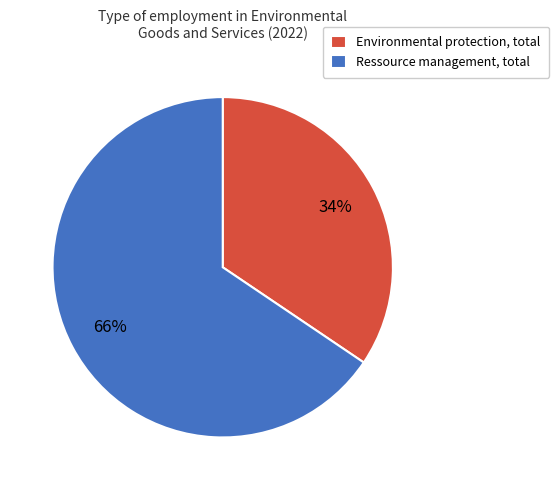

Approximately how many times larger is the value at Environmental protection, total compared to Ressource management, total?

0.5